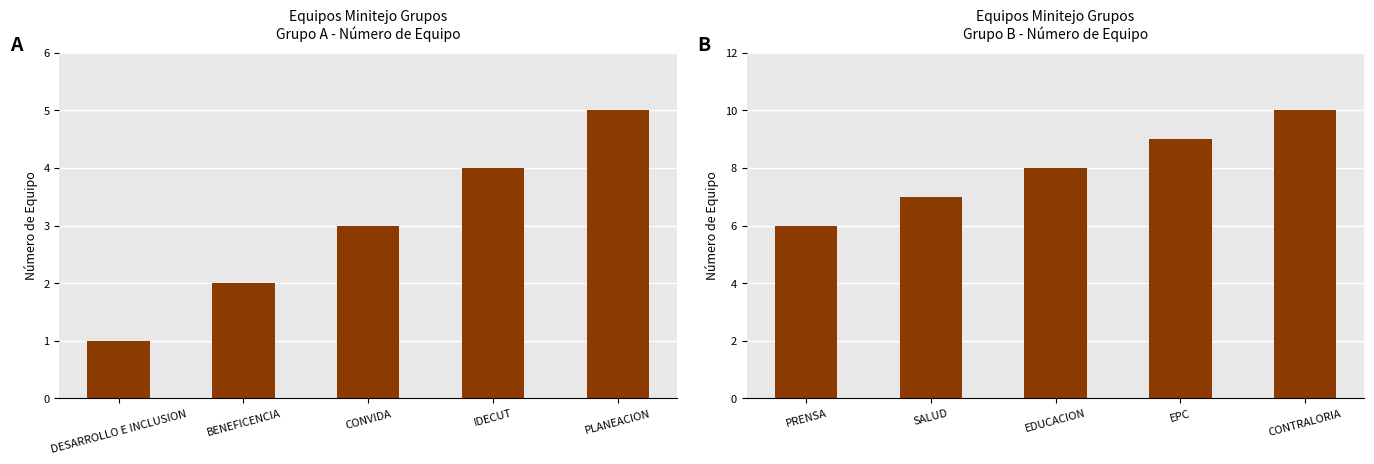

What is the difference between the maximum and second lowest values?

3